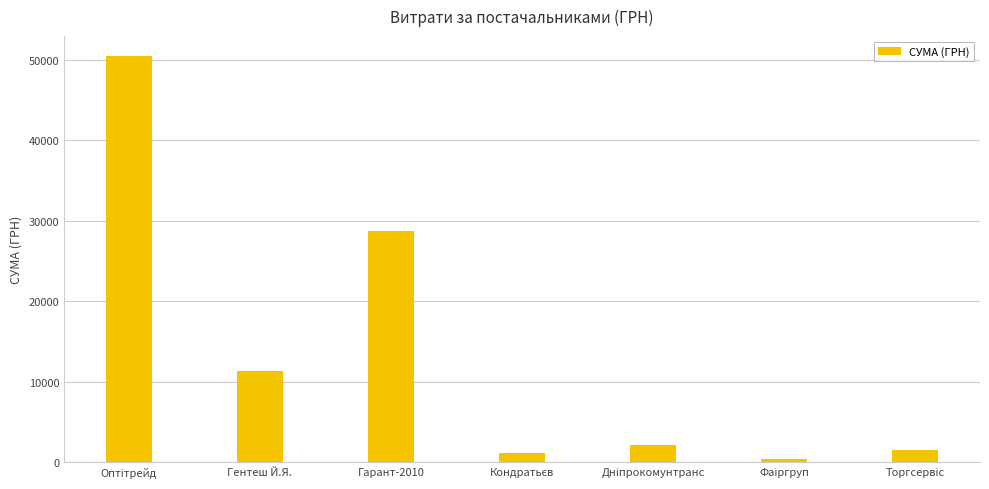

At which label is the value closest to 25377?

Гарант-2010